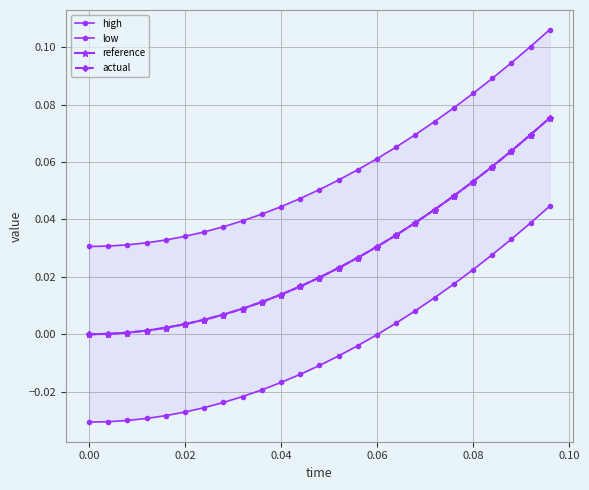

True or false: high and low intersect in this chart.

False